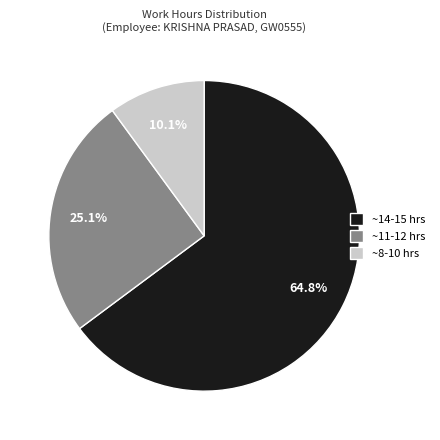

Does ~11-12 hrs account for over 50% of the chart?

No